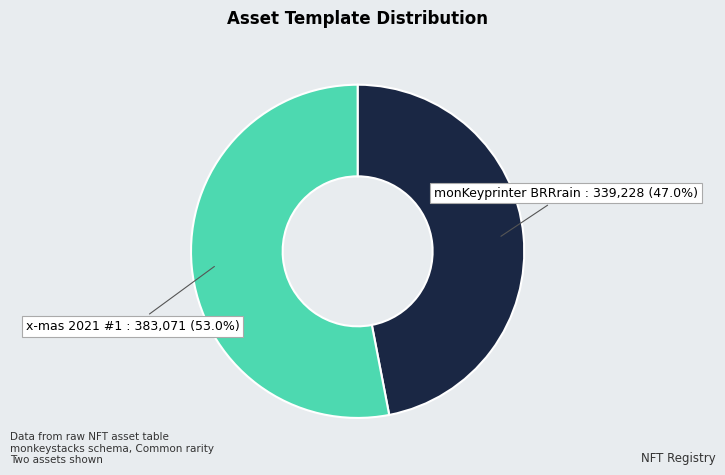

The x-mas 2021 #1 slice represents 60% of the pie. True or false?

False